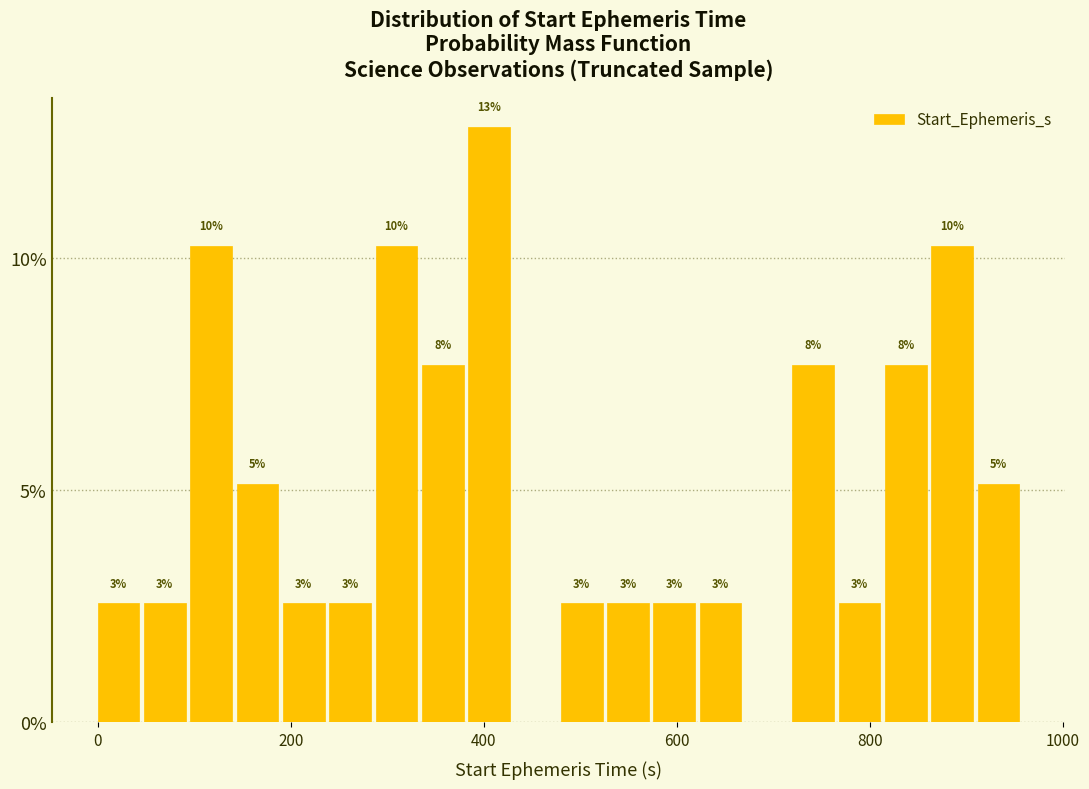

Around what value on the x-axis is the tallest bar? Give the approximate position of its centre, as read against the axis.

400